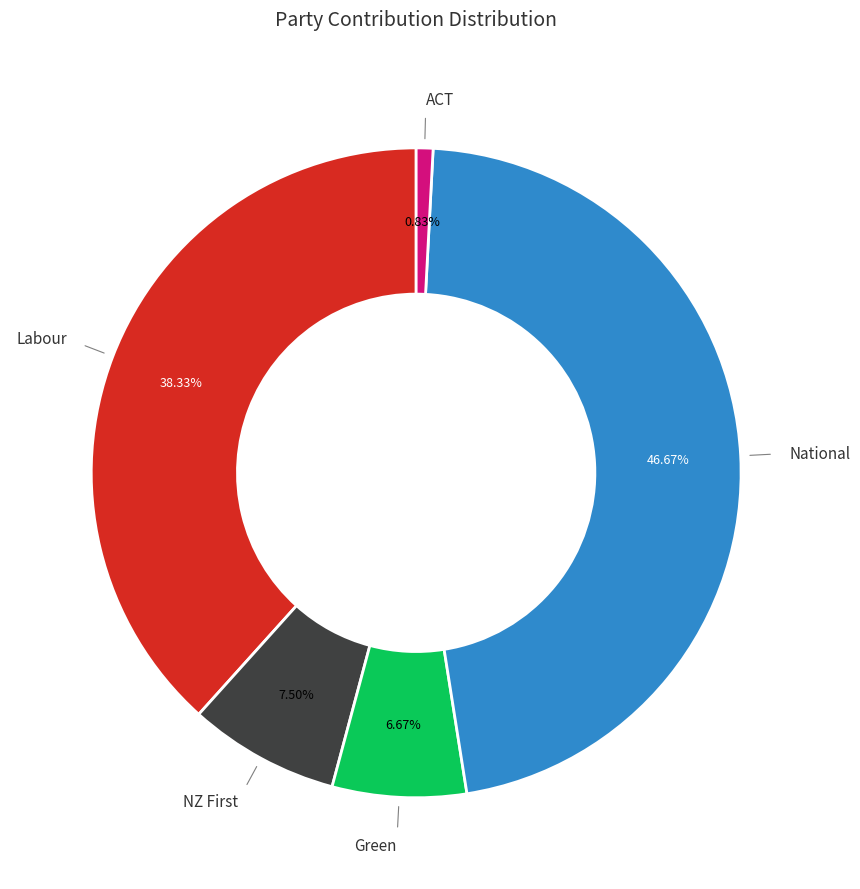

Is there any slice that represents more than half of the pie?

No